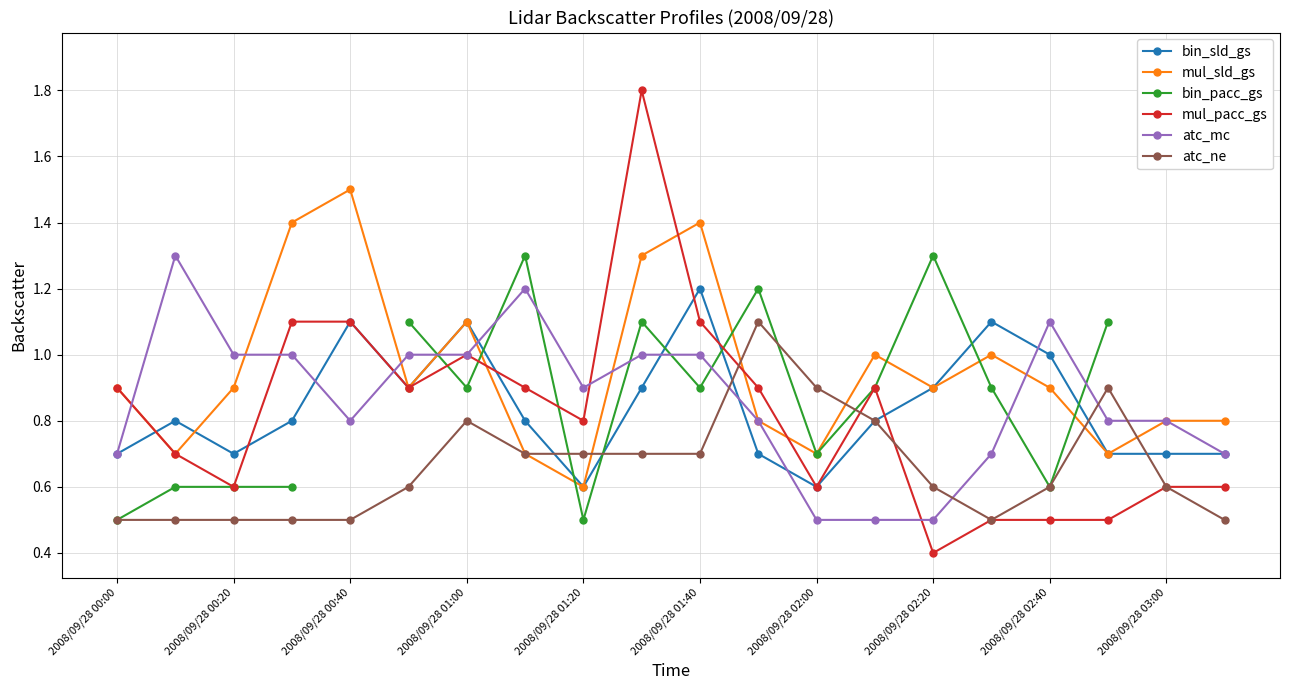

How many lines are shown in the chart?

6